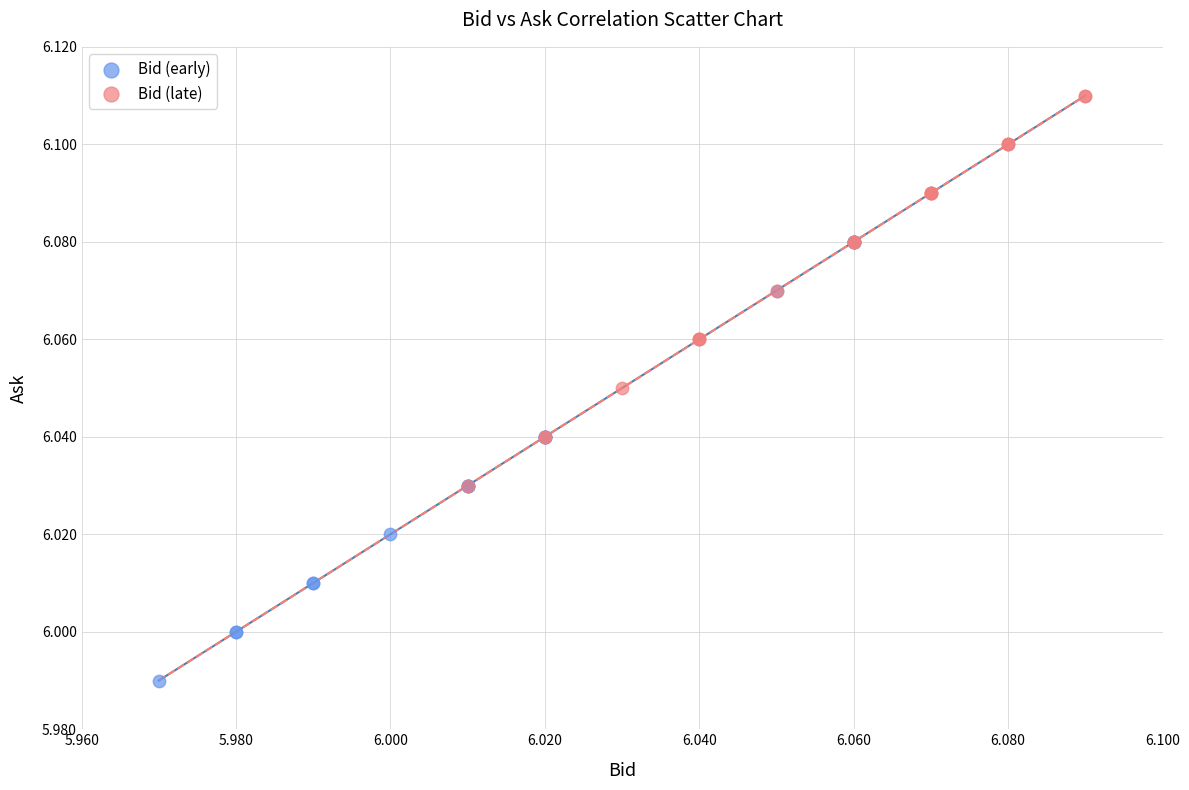

Which series reaches the maximum Y coordinate?

Bid (late)